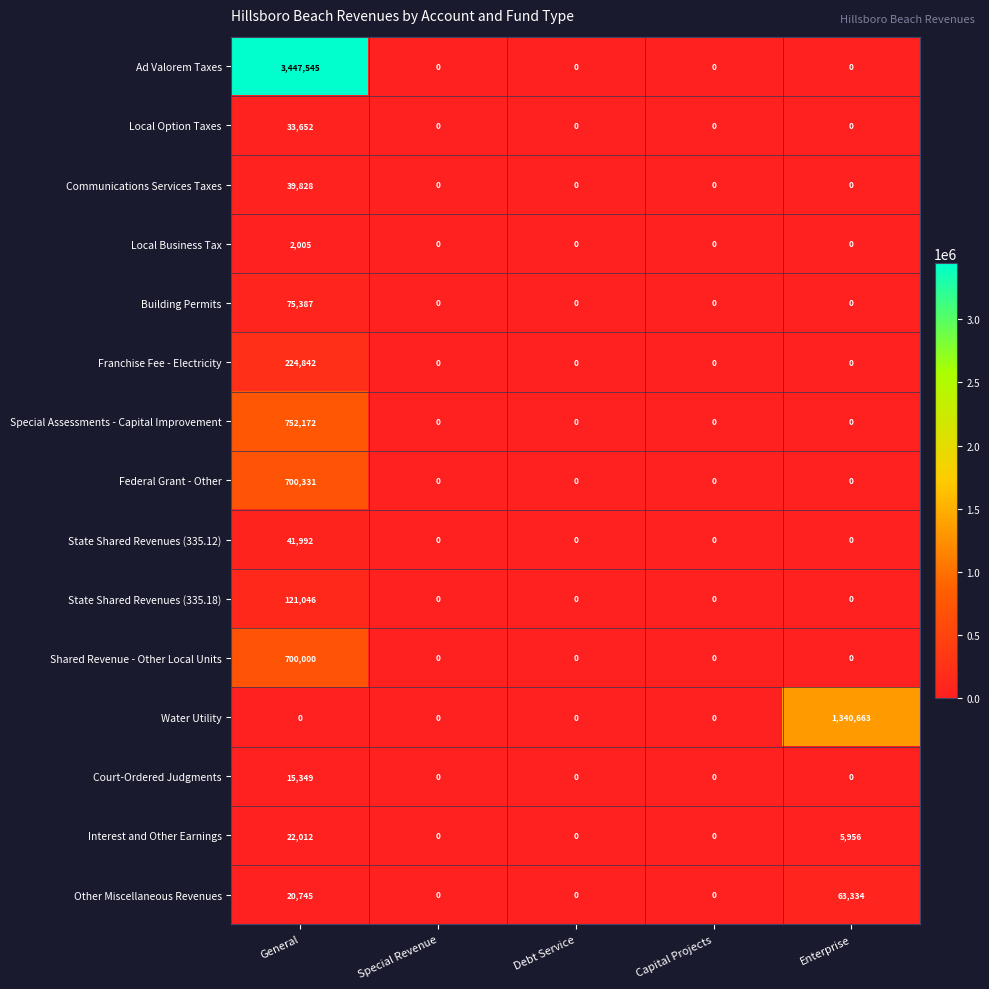

The Special Assessments - Capital Improvement series shows 314808 at General. True or false?

False